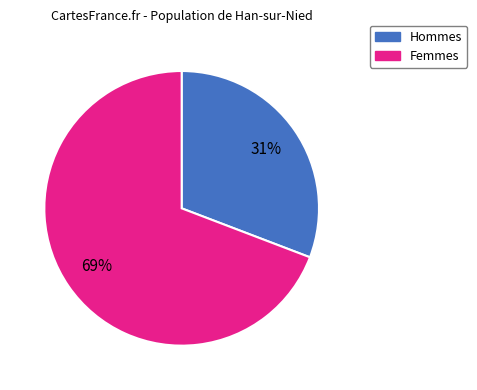

How many slices are in this pie chart?

2